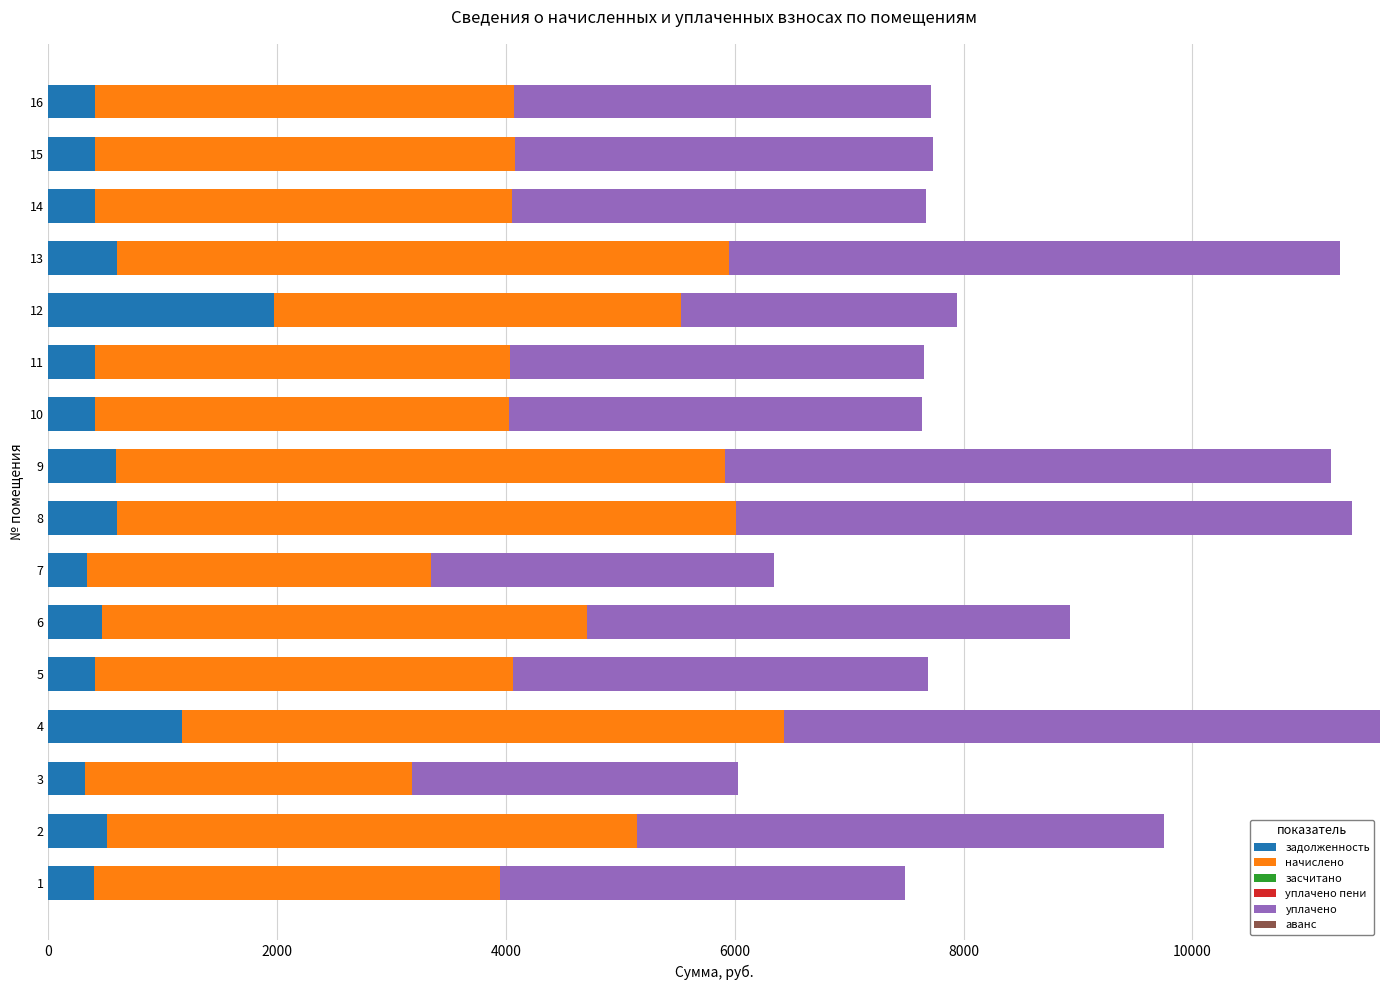

What is the total value across all series at 1?

7492.2